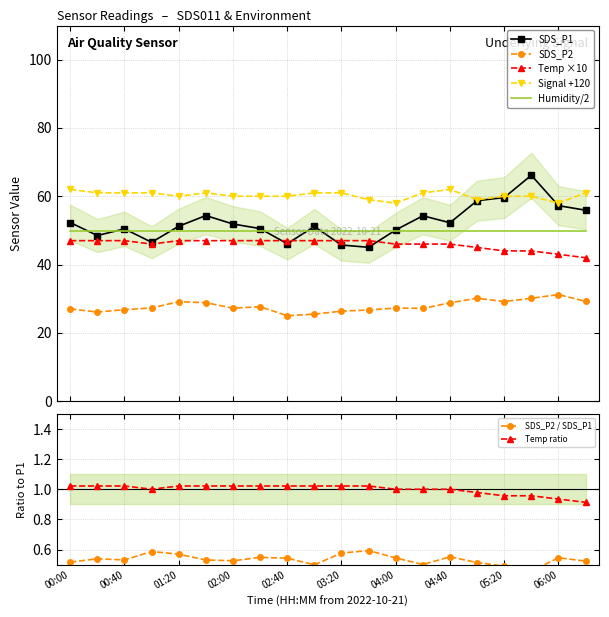

Rank the series at 03:00 from highest to lowest value.

Signal, SDS_P1, Temp, SDS_P2